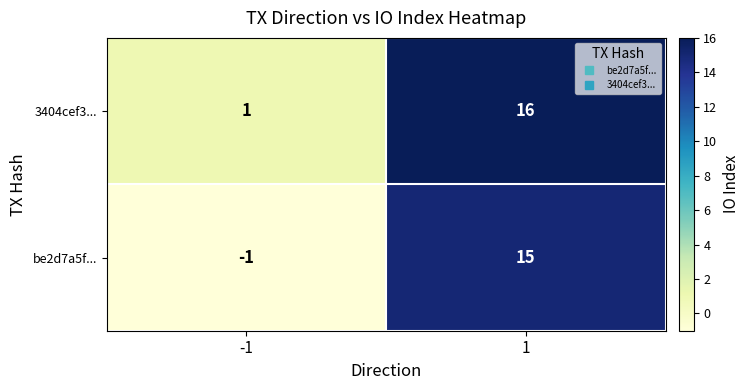

Rank the categories by 3404cef3... value from highest to lowest.

1, -1